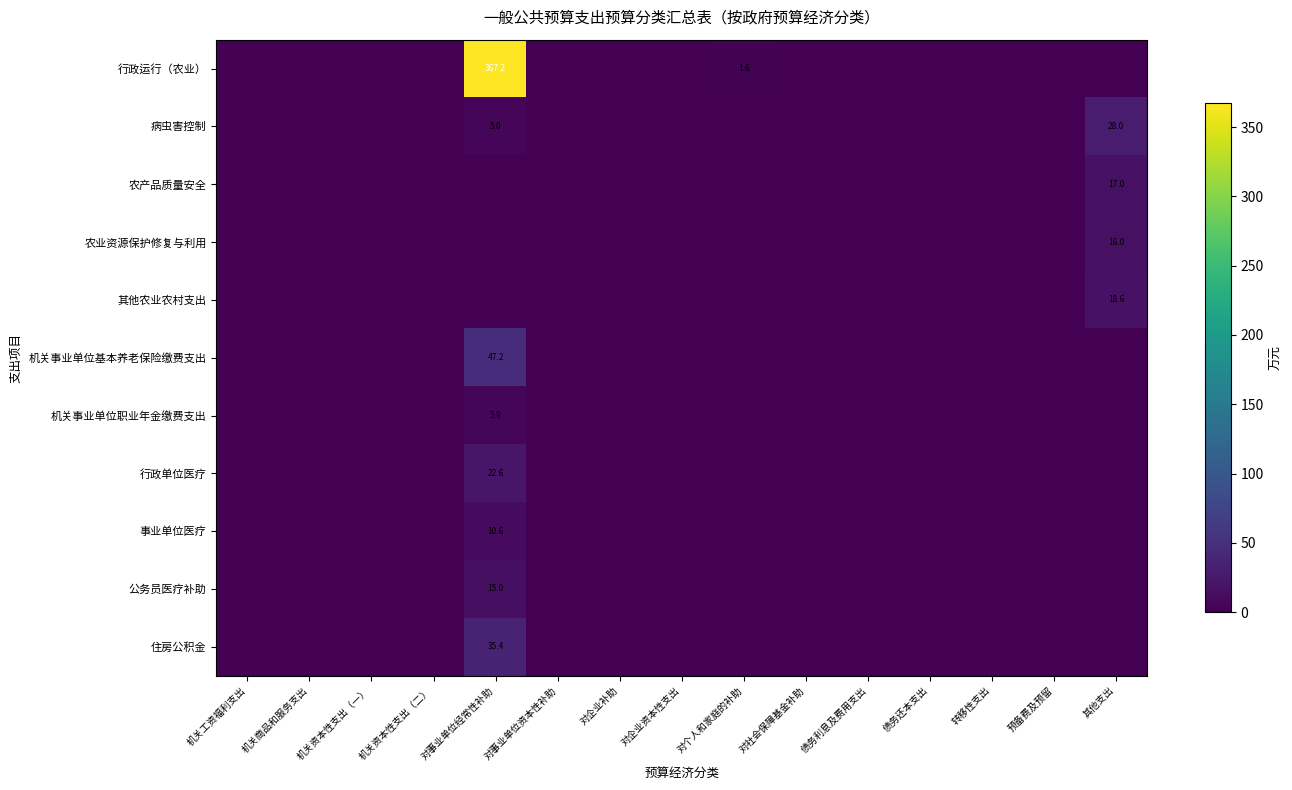

At how many categories does at least one series exceed 324?

1